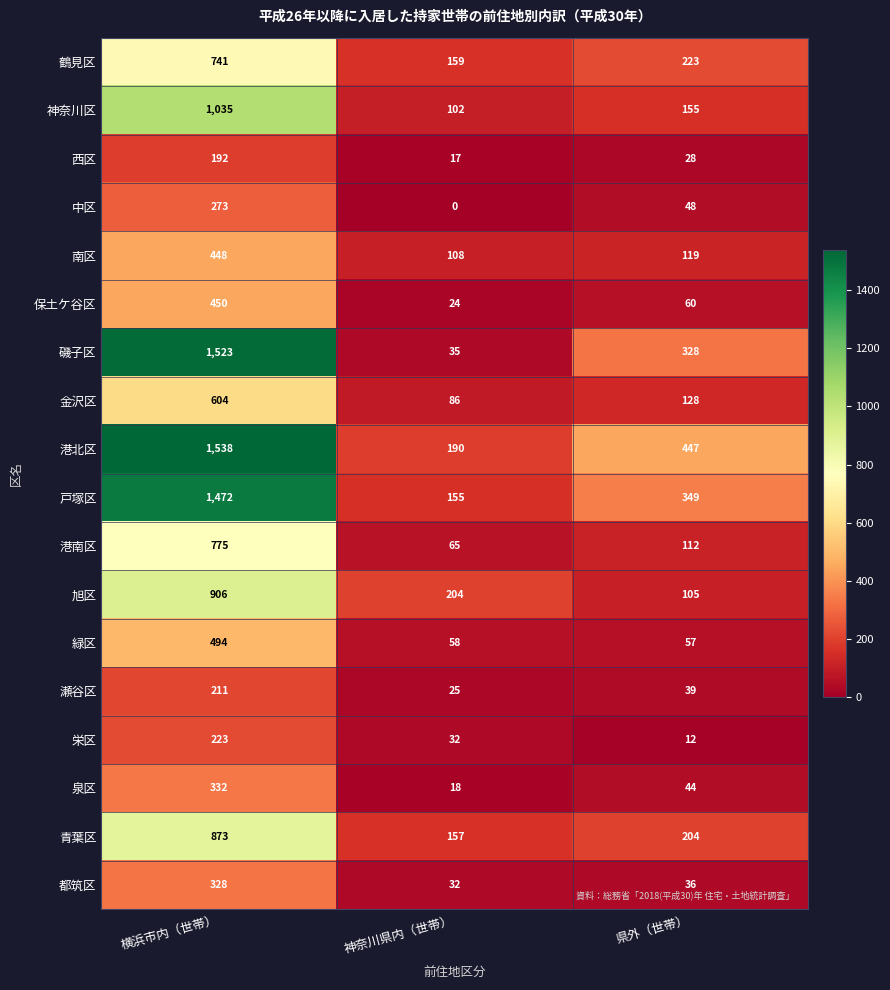

What is the approximate value of 南区 at 神奈川県内（世帯）, to the nearest 50?

100